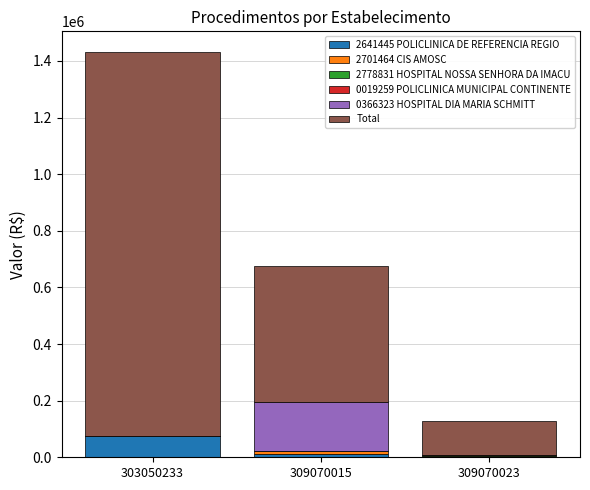

What is the total value across all series at 303050233?

1432707.5